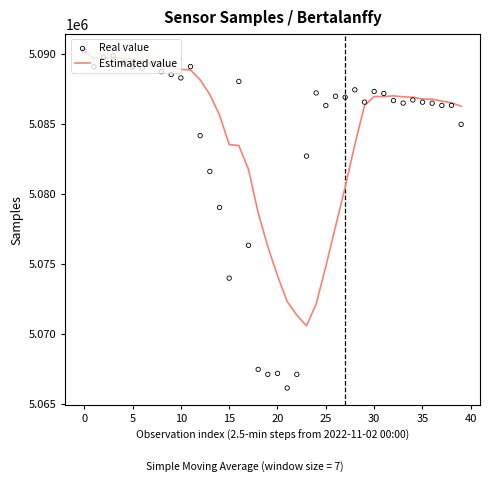

What is the maximum value for Estimated value?

5090222.0